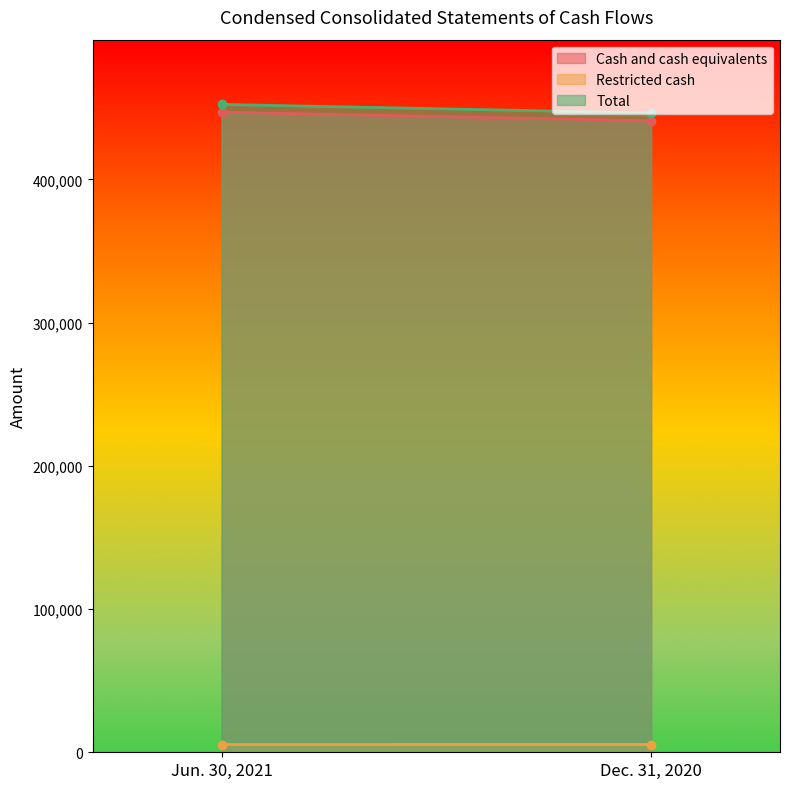

How many data points in Restricted cash are less than 5427?

1